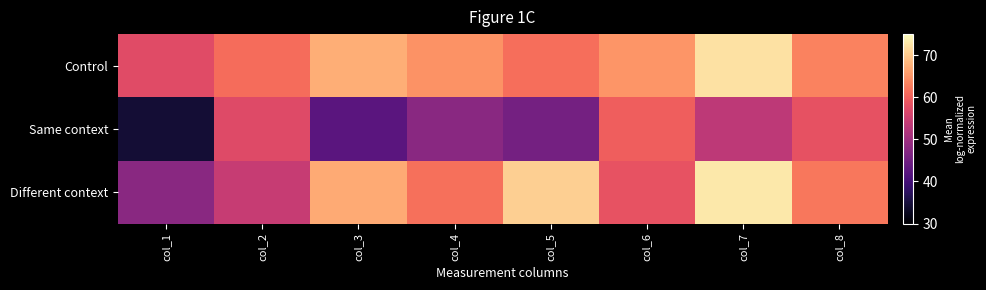

Rank the series at col_3 from highest to lowest value.

Control, Different context, Same context